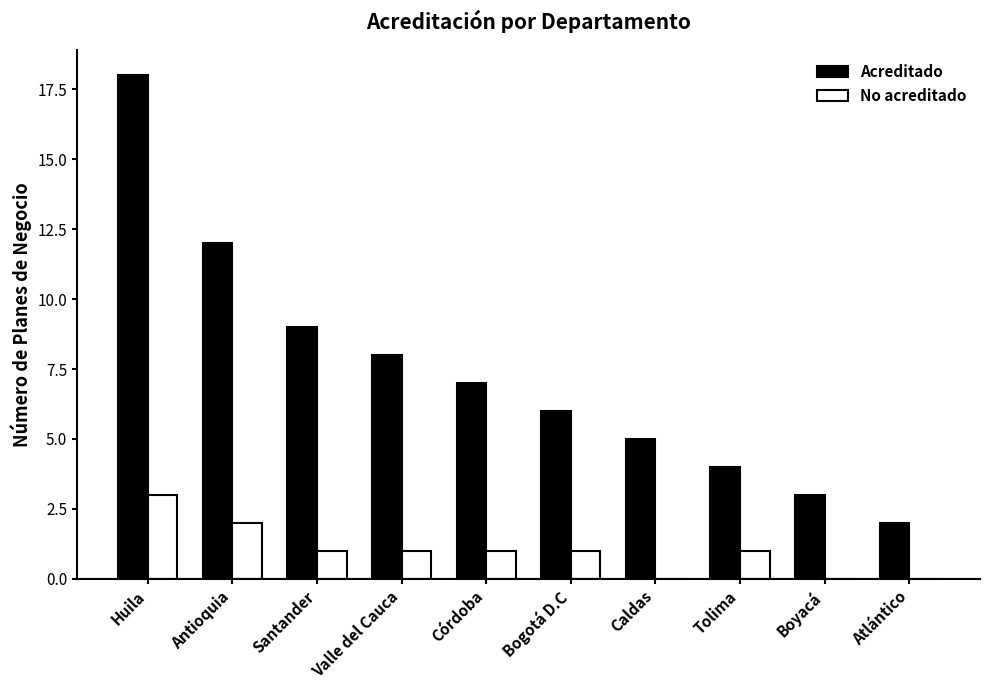

Between Antioquia and Boyacá, which series saw the biggest shift?

Acreditado